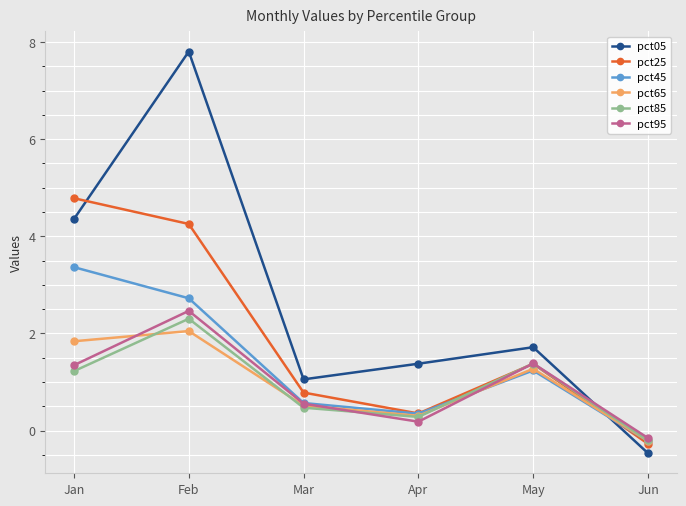

Which series has the largest total across all categories?

pct05